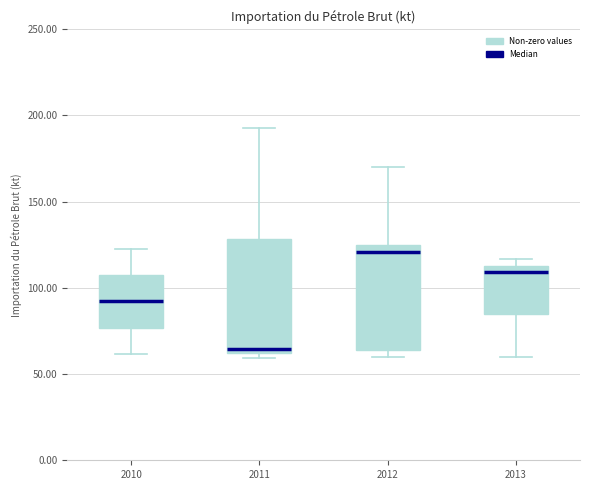

Where does the upper whisker of the box at x = 2010 end on the y-axis? The values are not printed on the chart, so give them approximately, as read against the axis.

125